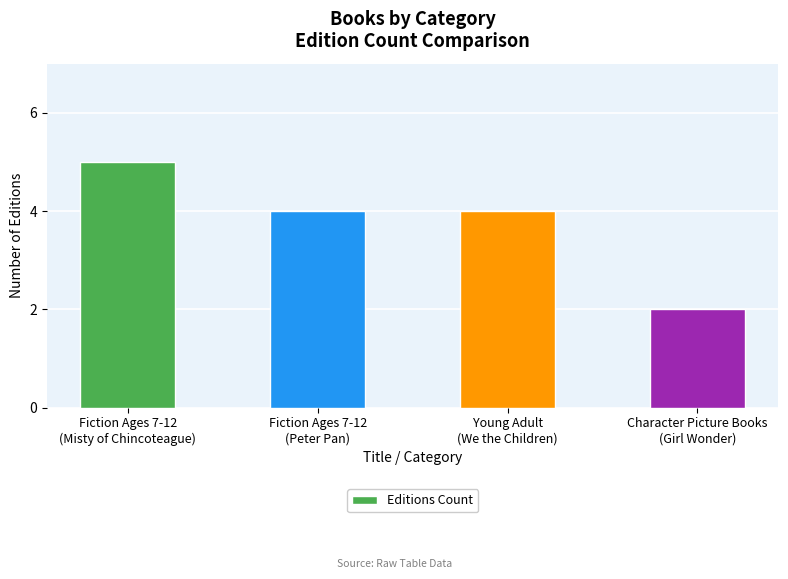

Count the values in the range 4 to 5.

3